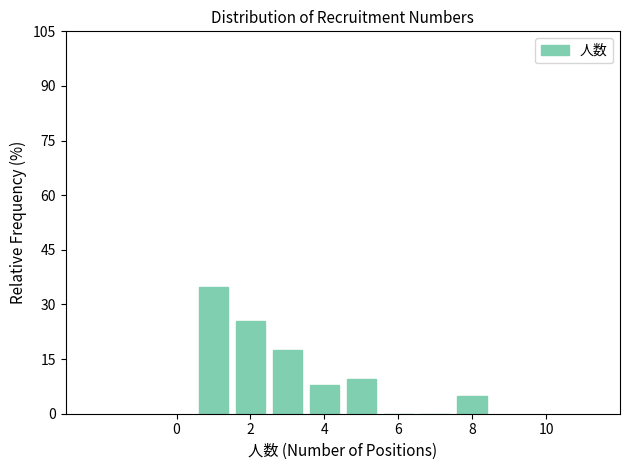

Reading left to right, transcribe this chart: for each bar, give the range it covers on the x-axis and its height. Neither the bar edges nor the heights are printed on the chart, so give them approximately, as read against the axes.

0.5 to 1.5: 34
1.5 to 2.5: 26
2.5 to 3.5: 18
3.5 to 4.5: 8
4.5 to 5.5: 10
5.5 to 6.5: 0
6.5 to 7.5: 0
7.5 to 8.5: 4